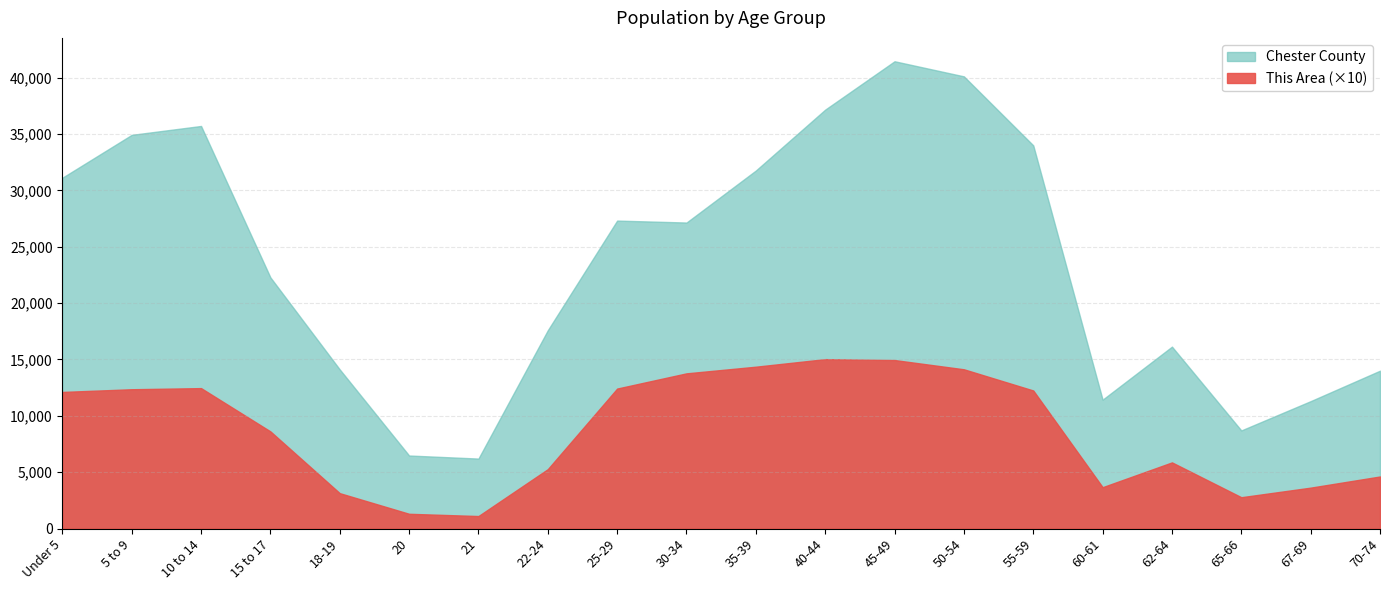

Does the chart display data point markers on the line(s)?

No